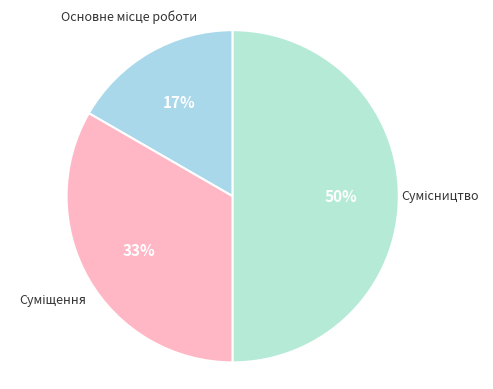

Is there any slice that represents more than half of the pie?

No